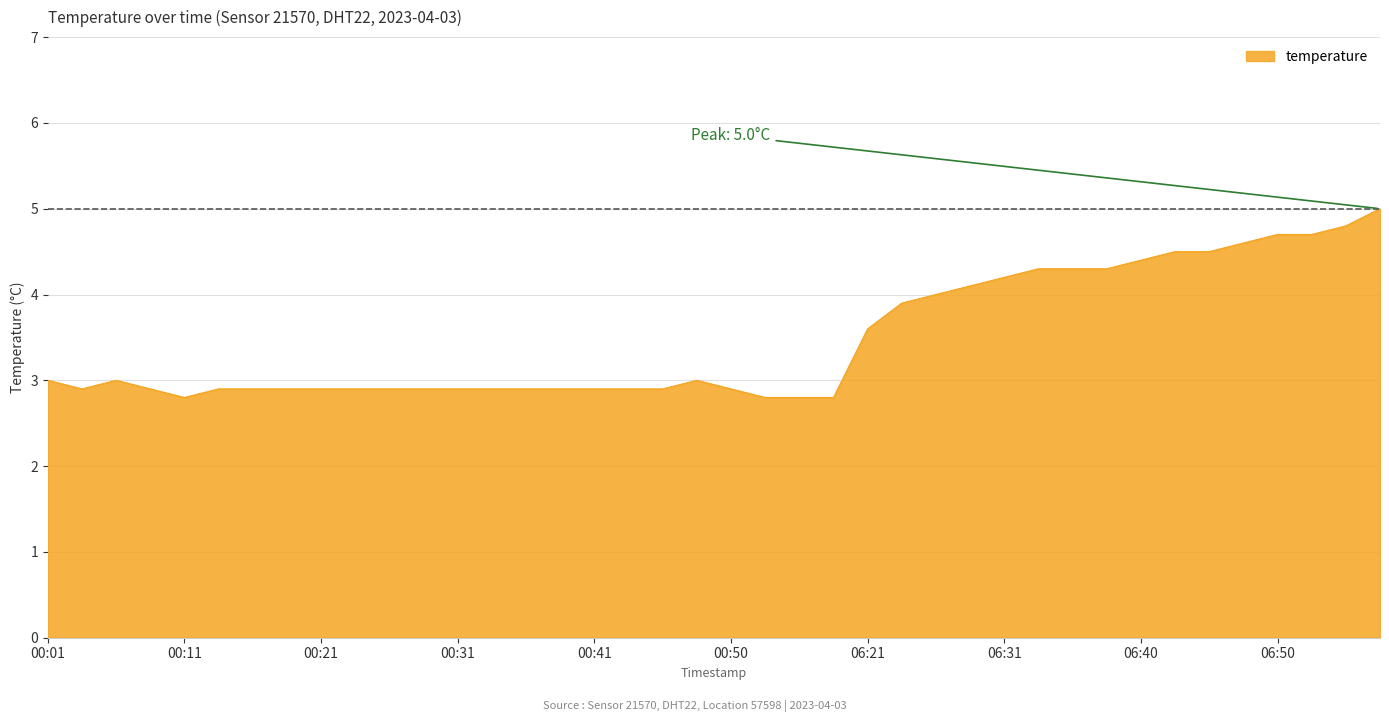

How many lines are shown in the chart?

1